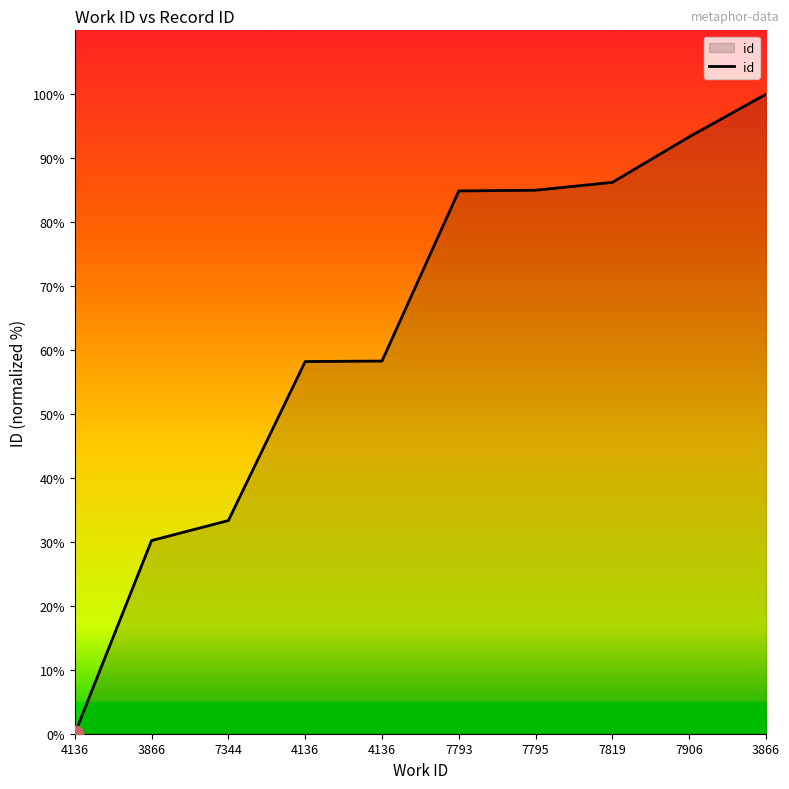

What is the average value?

62.9